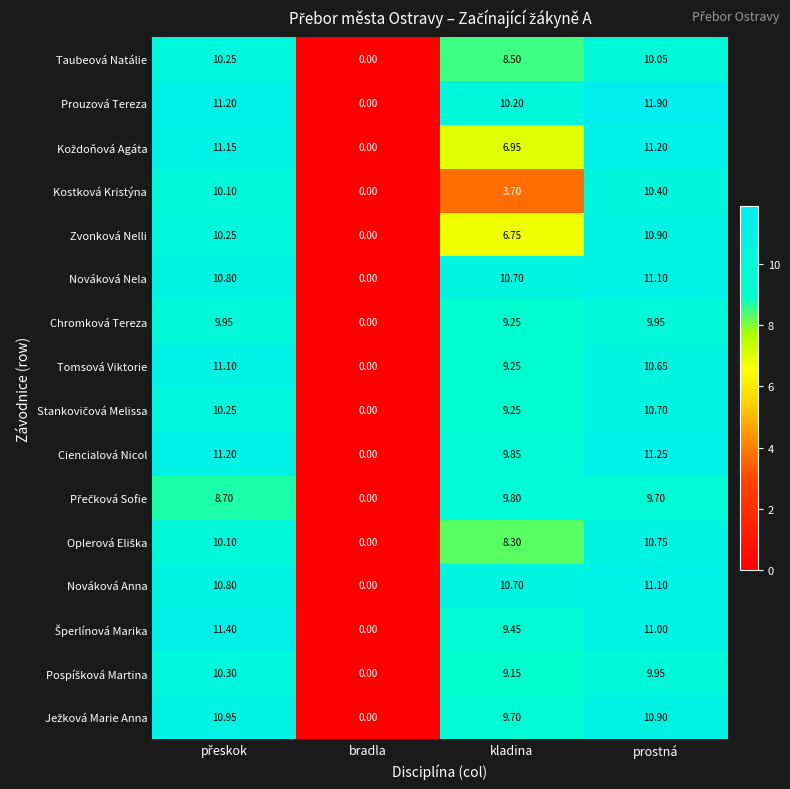

Which label corresponds to the smallest value in the chart?

bradla